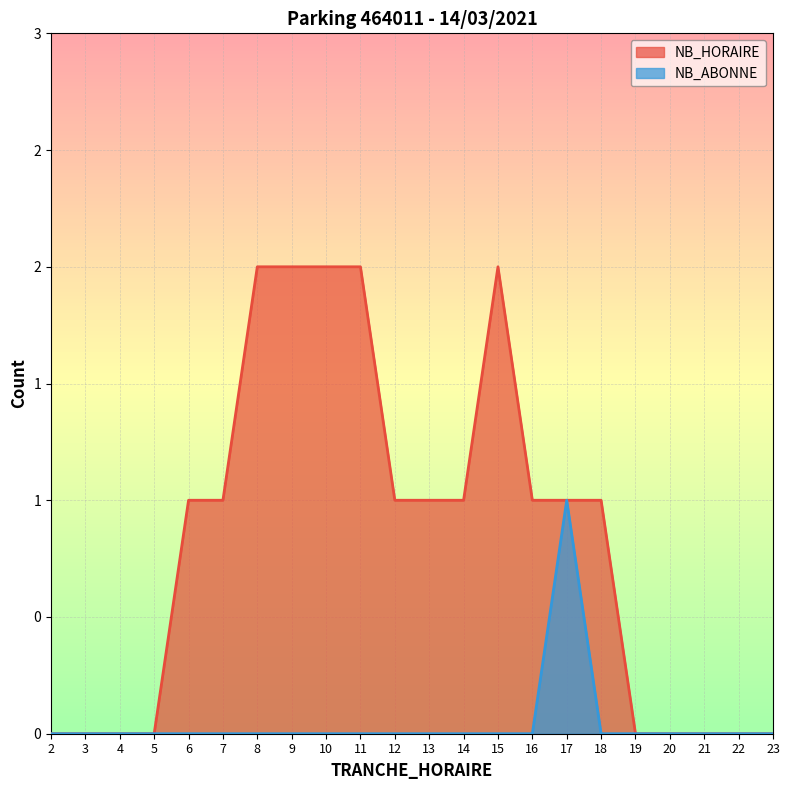

Rank the series by their maximum value, from lowest to highest.

NB_ABONNE, NB_HORAIRE